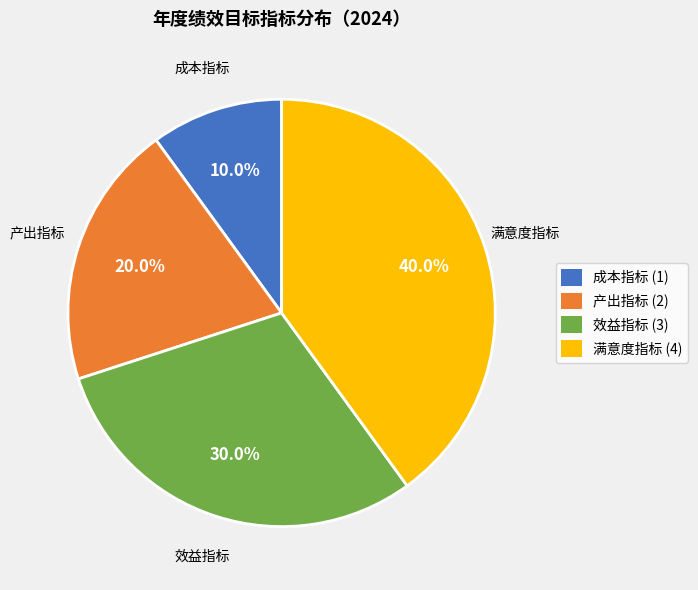

Is it true that 效益指标 is 30% of the pie?

True